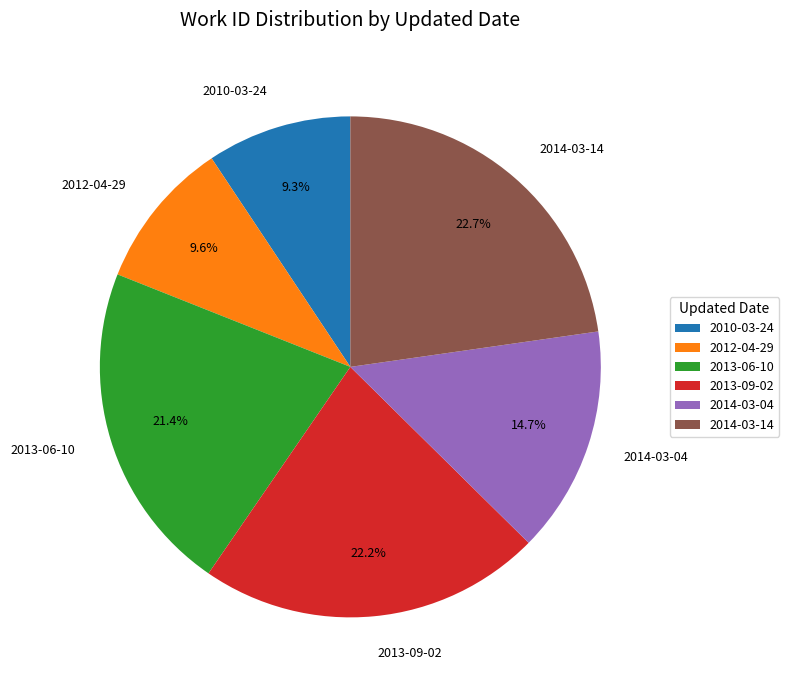

Does 2014-03-14 account for over 50% of the chart?

No